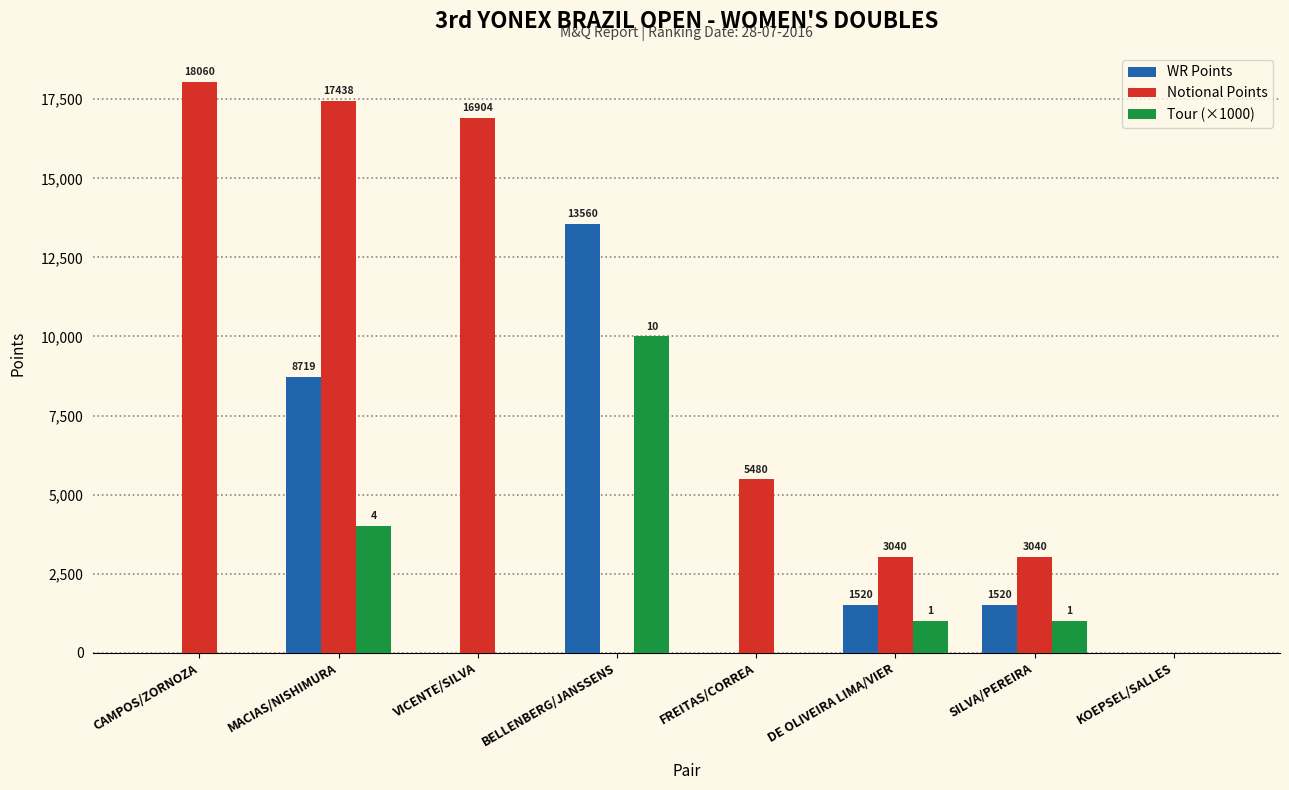

How many data points does each series have?

8